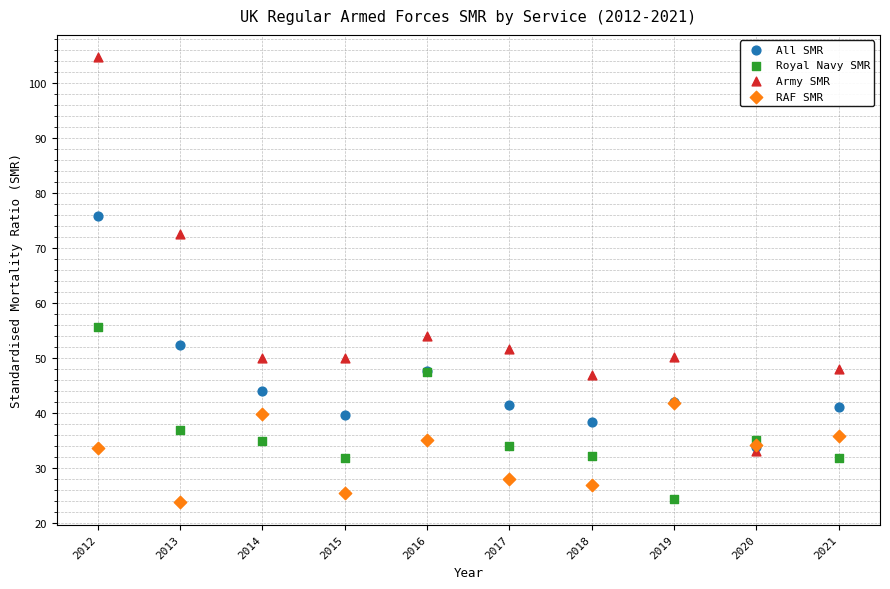

In the Army SMR series, what Y value is closest to 68?

72.6